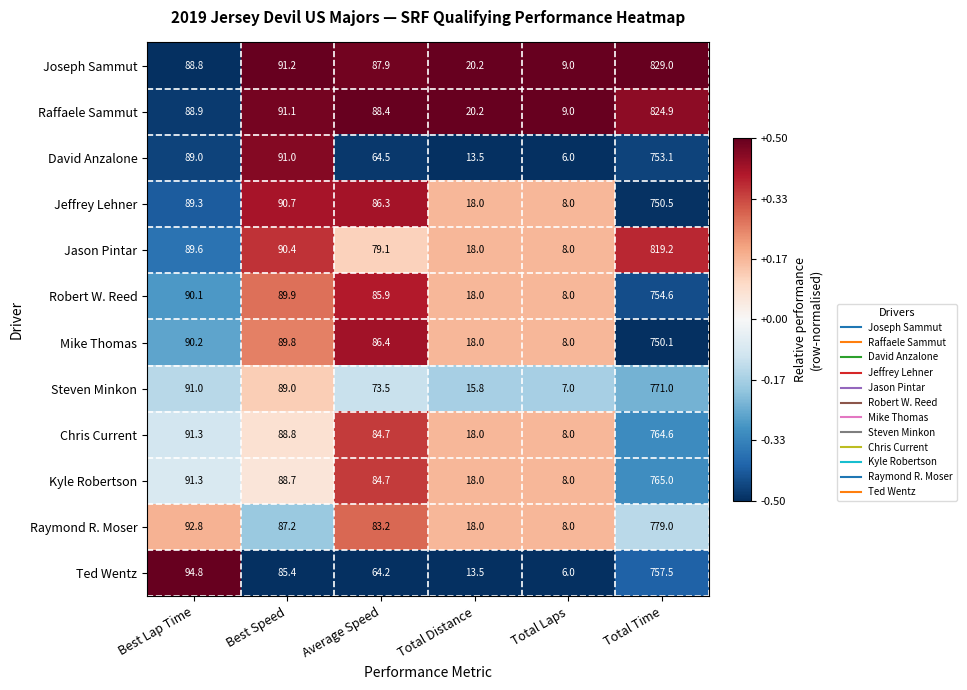

Is it true that Robert W. Reed equals 1116.4 at Total Time?

False